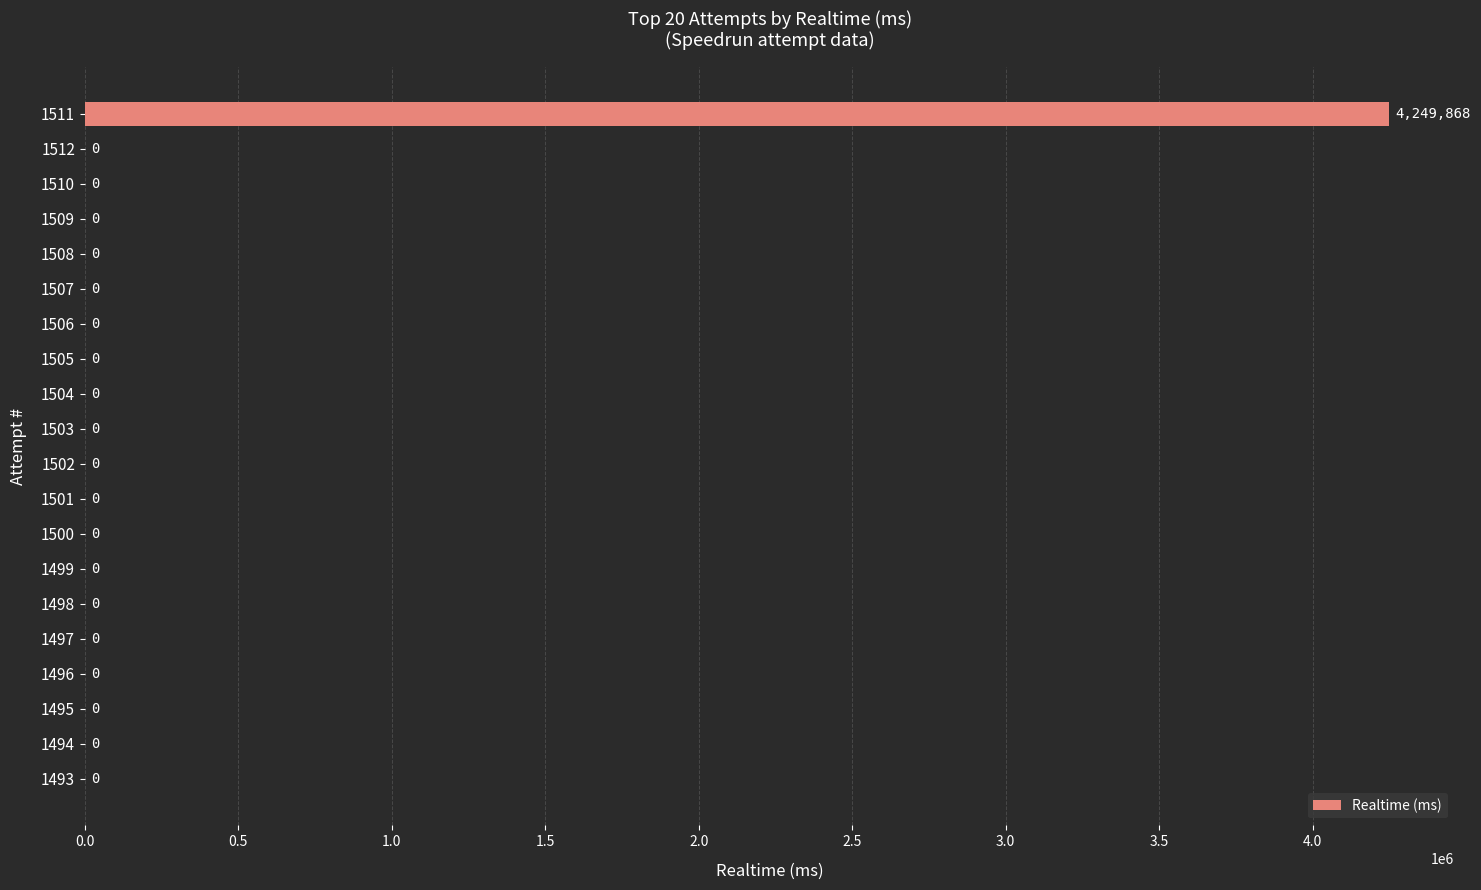

What is the maximum value shown in the chart?

4249868